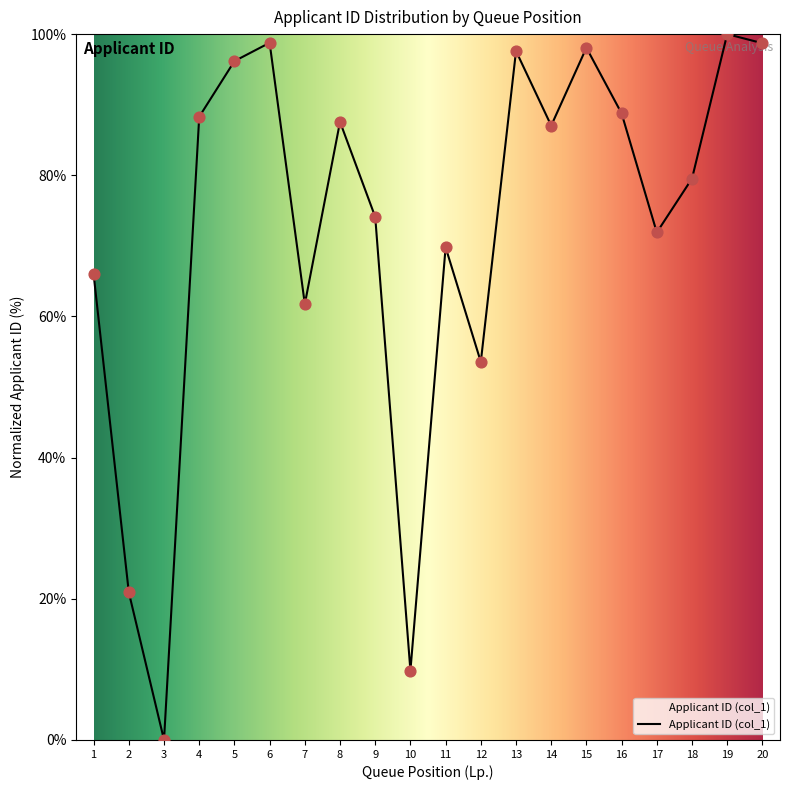

Between 18 and 15, which is larger?

15